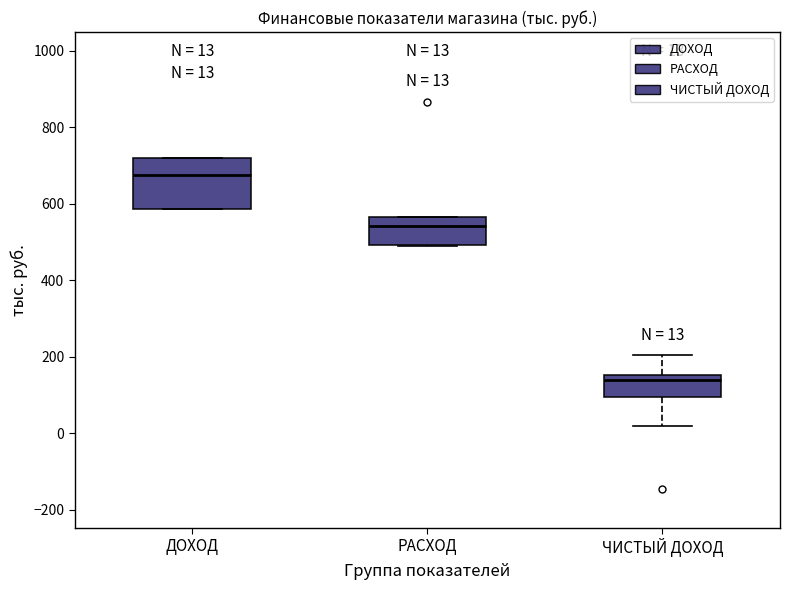

Which box has the highest median line?

ДОХОД